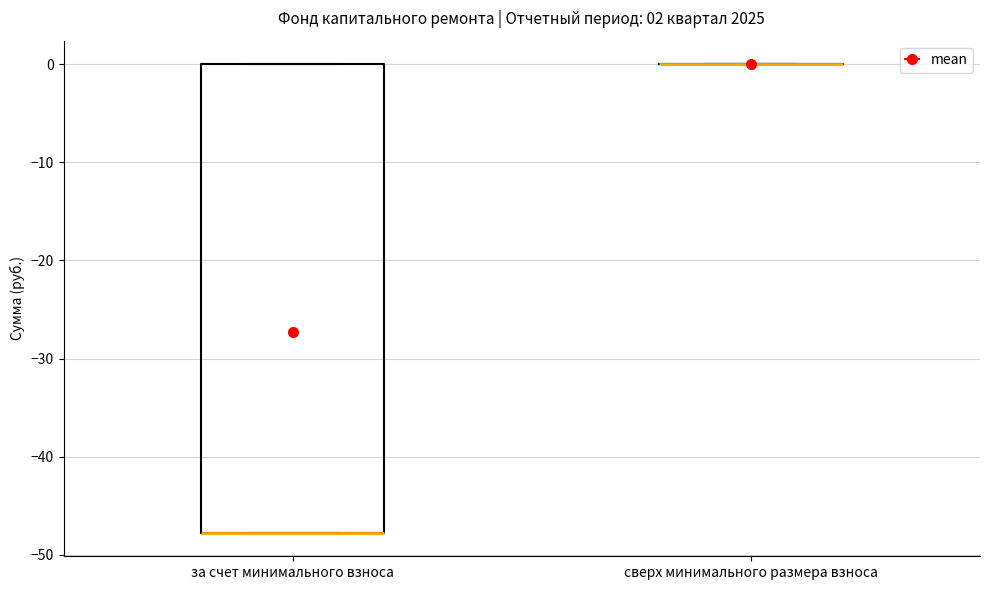

Comparing the boxes themselves (not the whiskers), which one is the tallest?

за счет минимального взноса